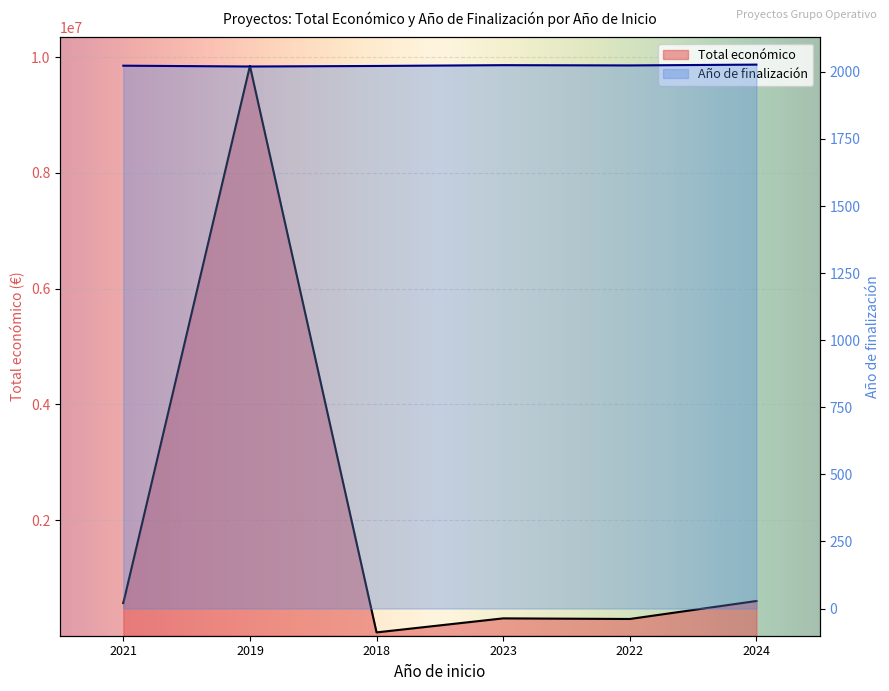

What is the approximate value of Total económico at 2019?

9847932